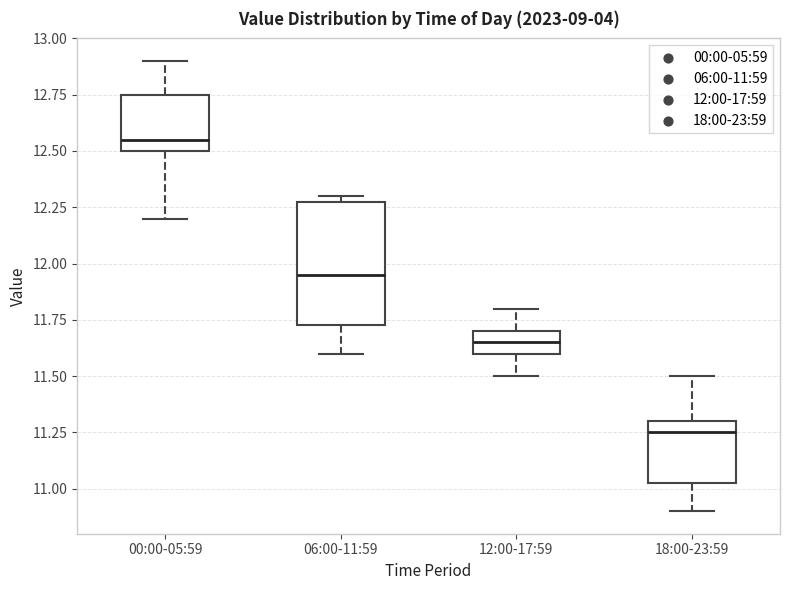

Comparing the boxes themselves (not the whiskers), which one is the tallest?

06:00-11:59